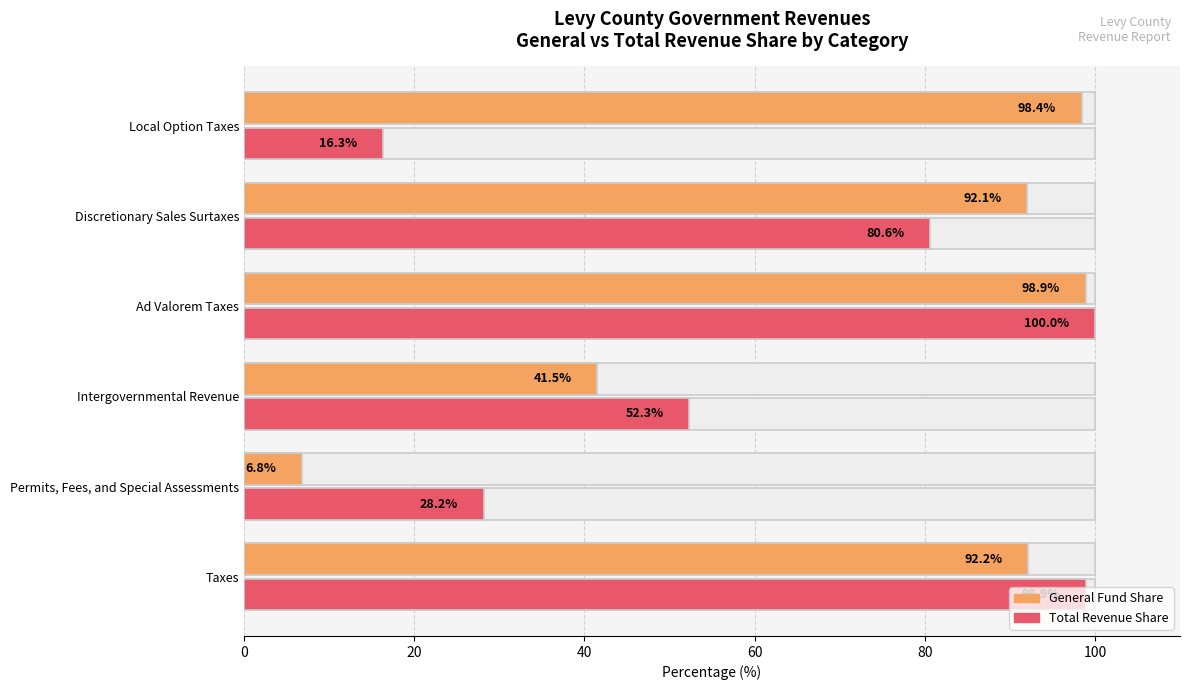

Rank the series by their maximum value, from highest to lowest.

Total Revenue, General Fund